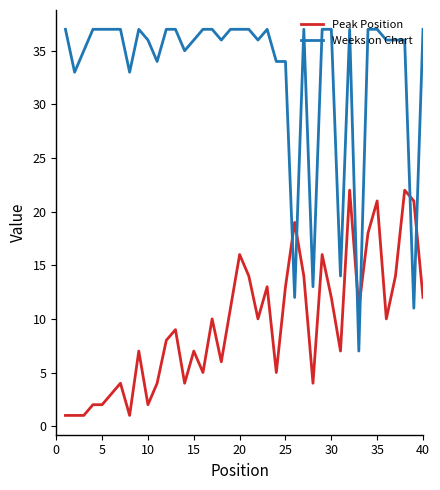

Which series has the largest range (max minus min)?

Weeks on Chart